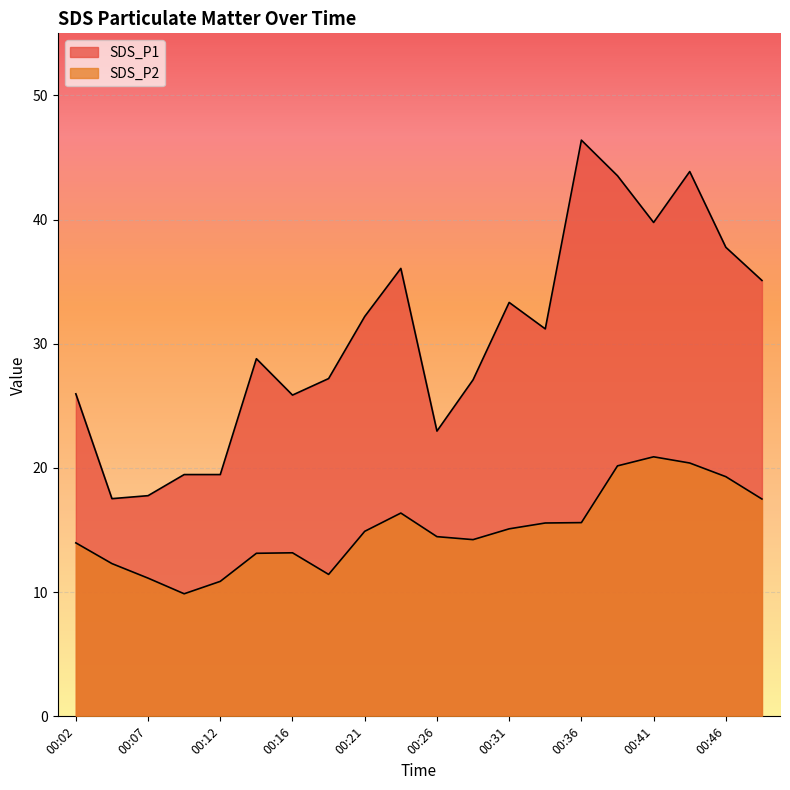

True or false: SDS_P1 has a value of 43.9 at 00:44.

True